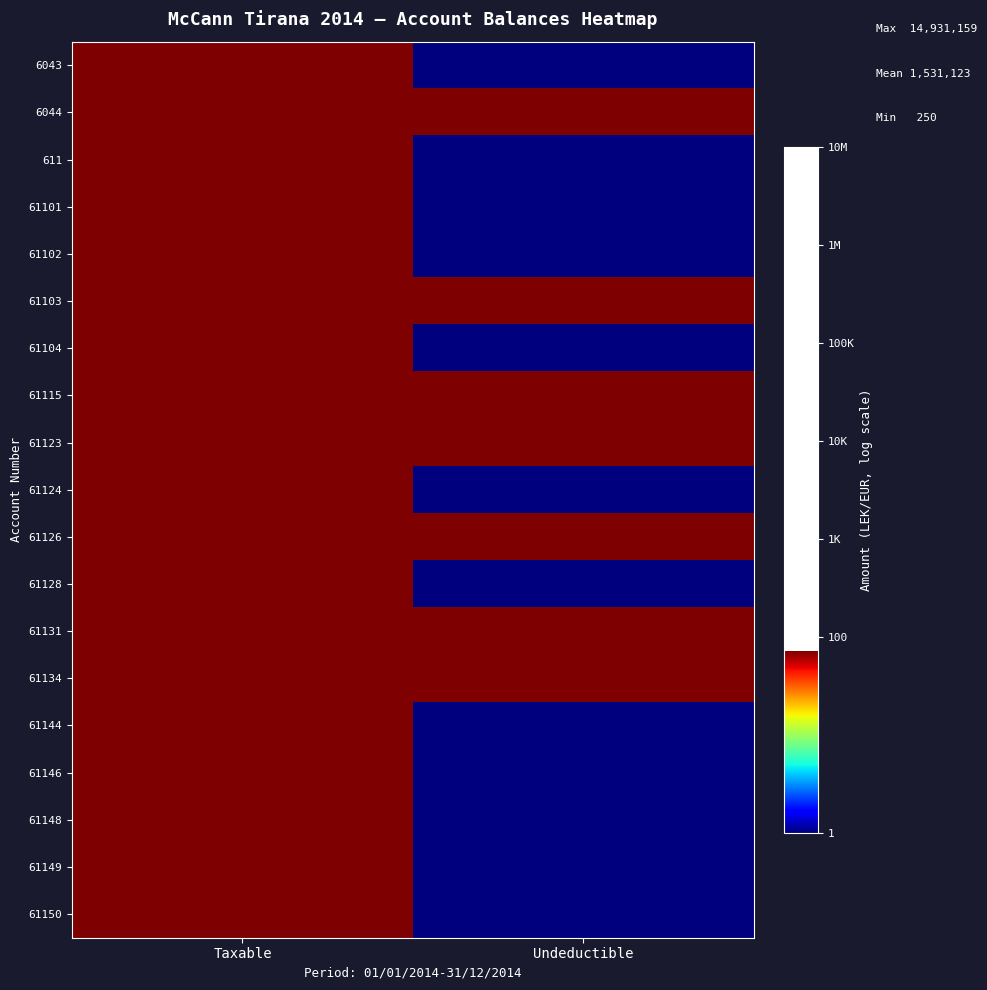

At how many categories does at least one series exceed 5?

1